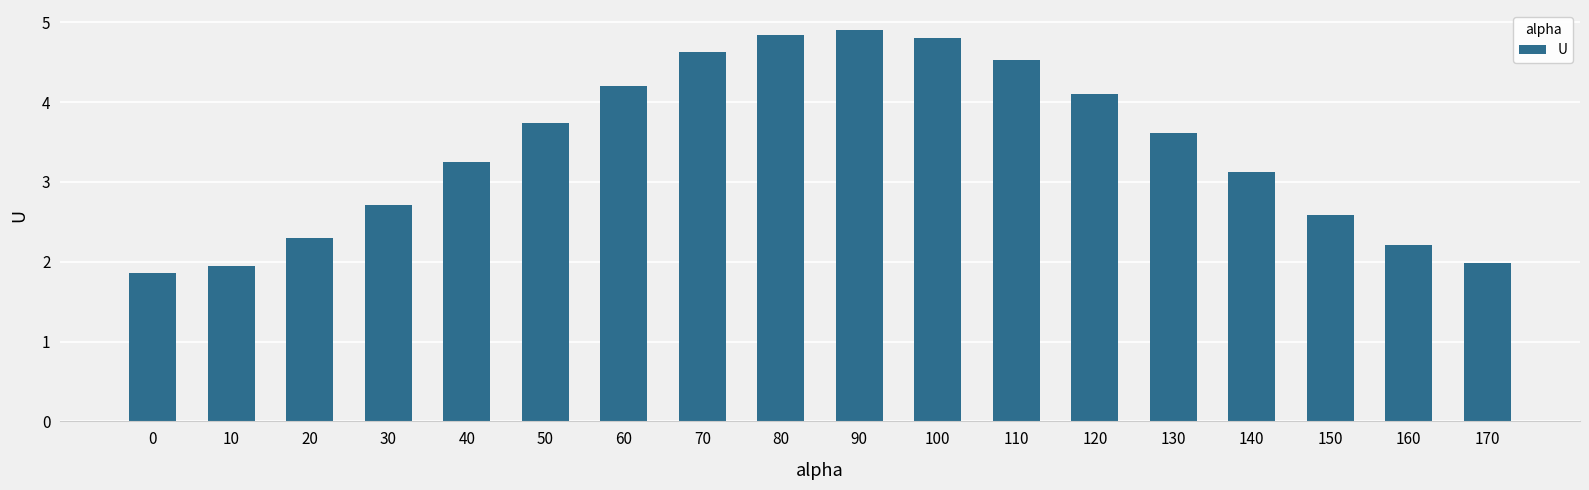

What is the value of the 8th bar from the left?

4.6